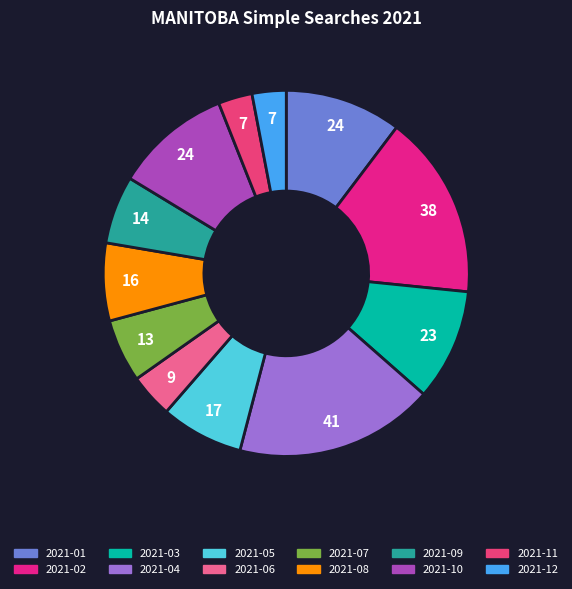

To the nearest percent, what percentage of the pie is 2021-08?

7%